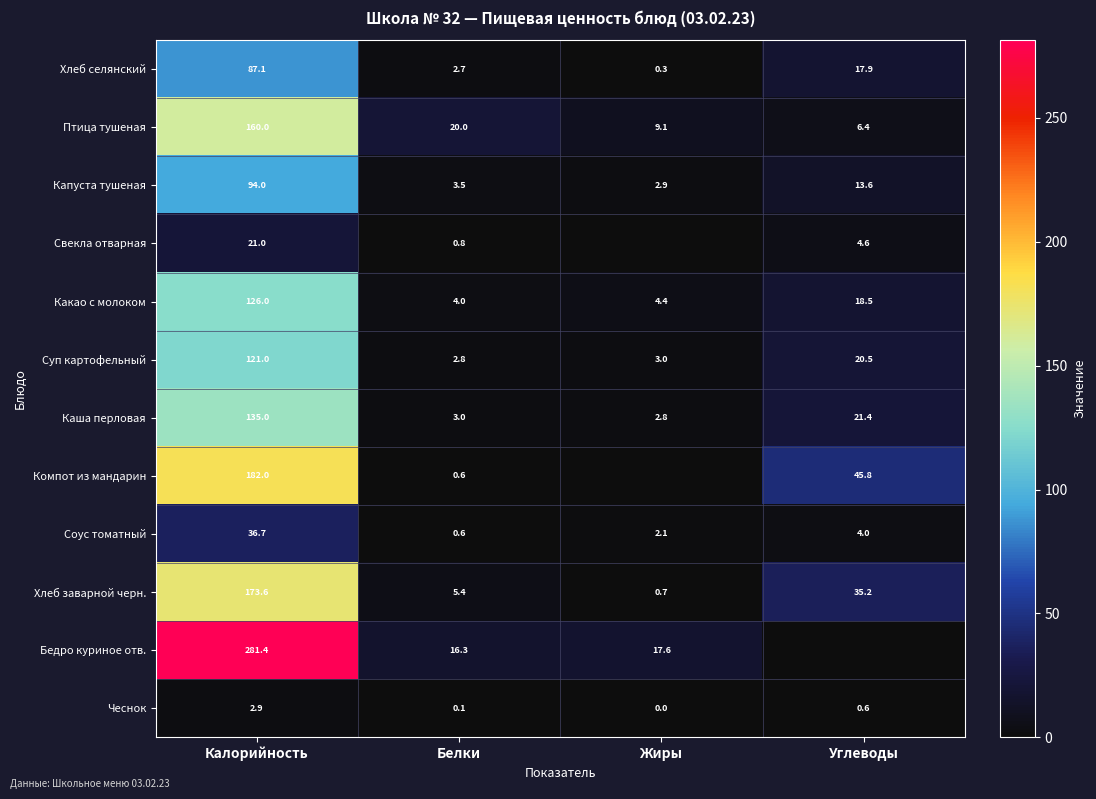

What is the average value of the Капуста тушеная series?

28.5